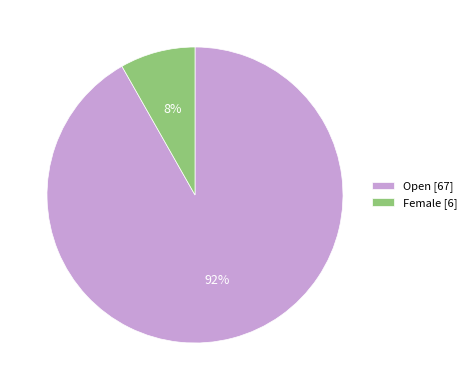

How many segments does this pie chart have?

2